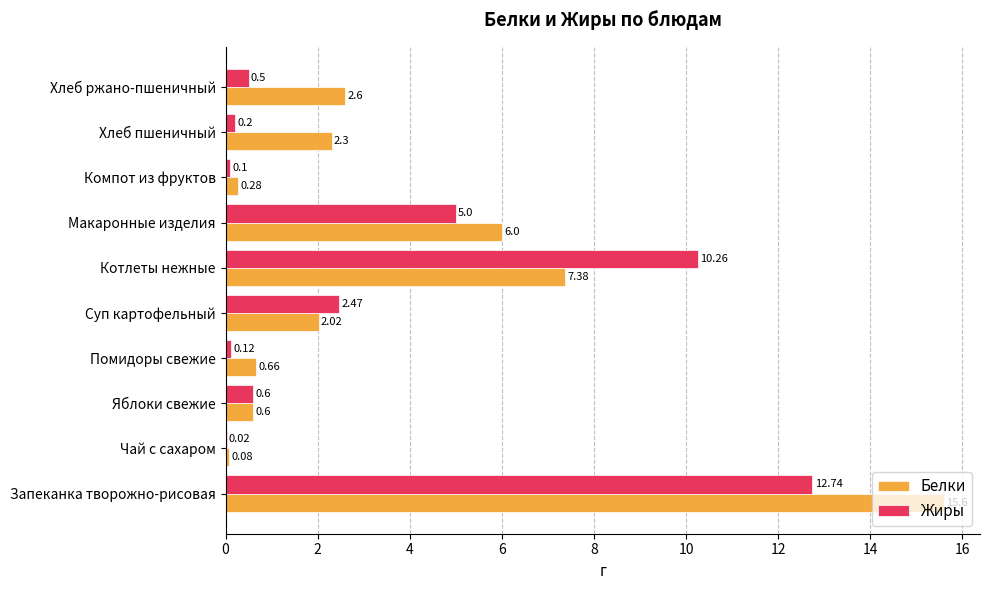

At which label does Жиры reach its peak?

Запеканка творожно-рисовая